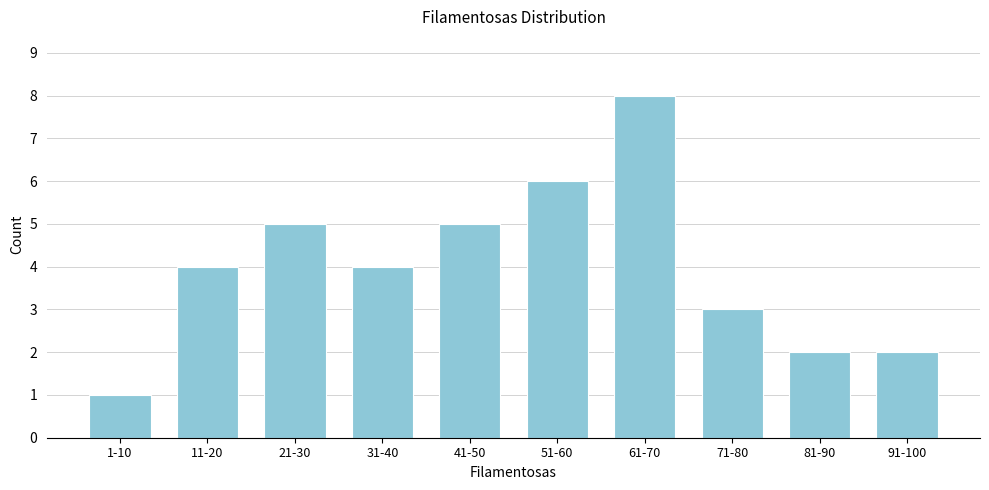

Reading left to right, list all the values displayed in this chart.

1-10=1	11-20=4	21-30=5	31-40=4	41-50=5	51-60=6	61-70=8	71-80=3	81-90=2	91-100=2